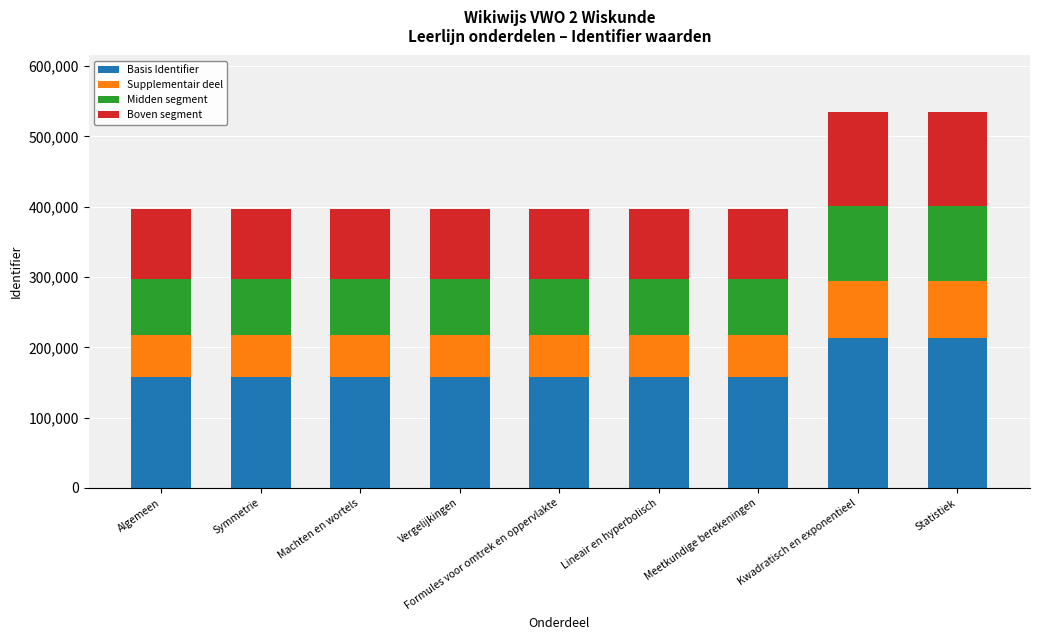

True or false: Basis Identifier has a value of 158489 at Algemeen.

True